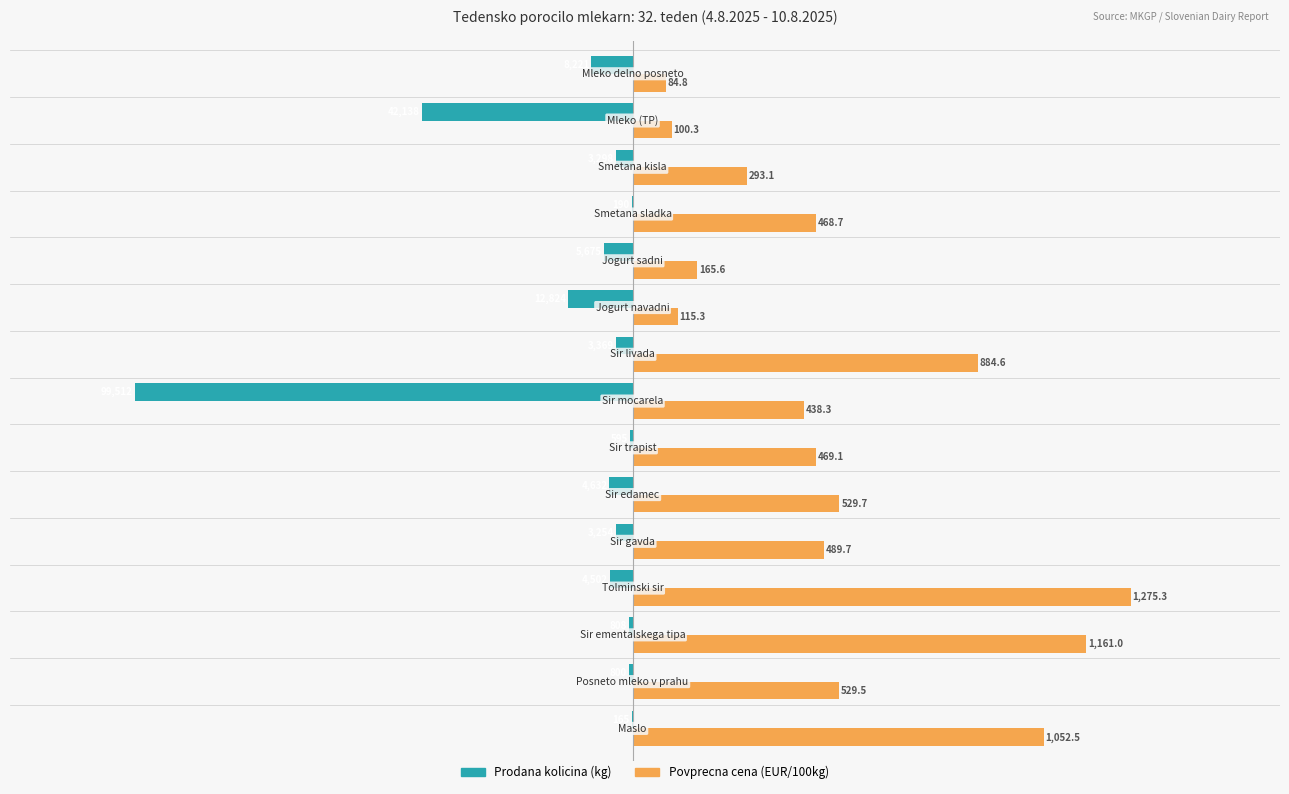

Which series has the largest total across all categories?

Povprecna cena (EUR/100kg)